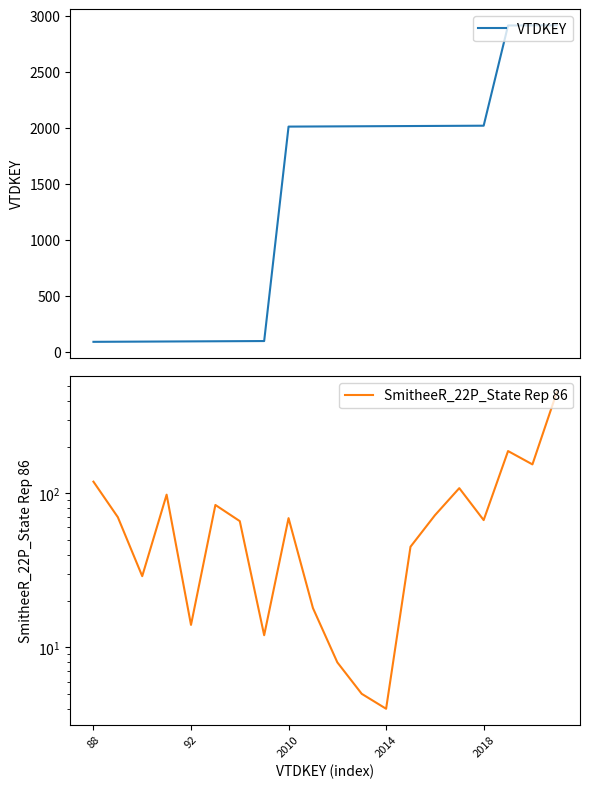

What is the value of the SmitheeR_22P_State Rep 86 point at the 20th from the left?

453